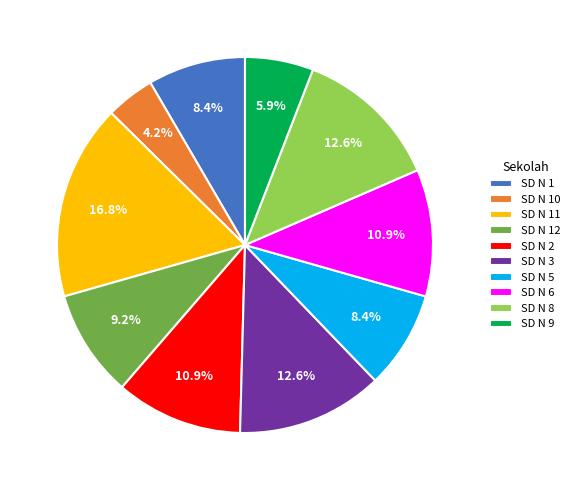

Combined, do SD N 1 and SD N 5 account for over 50%?

No